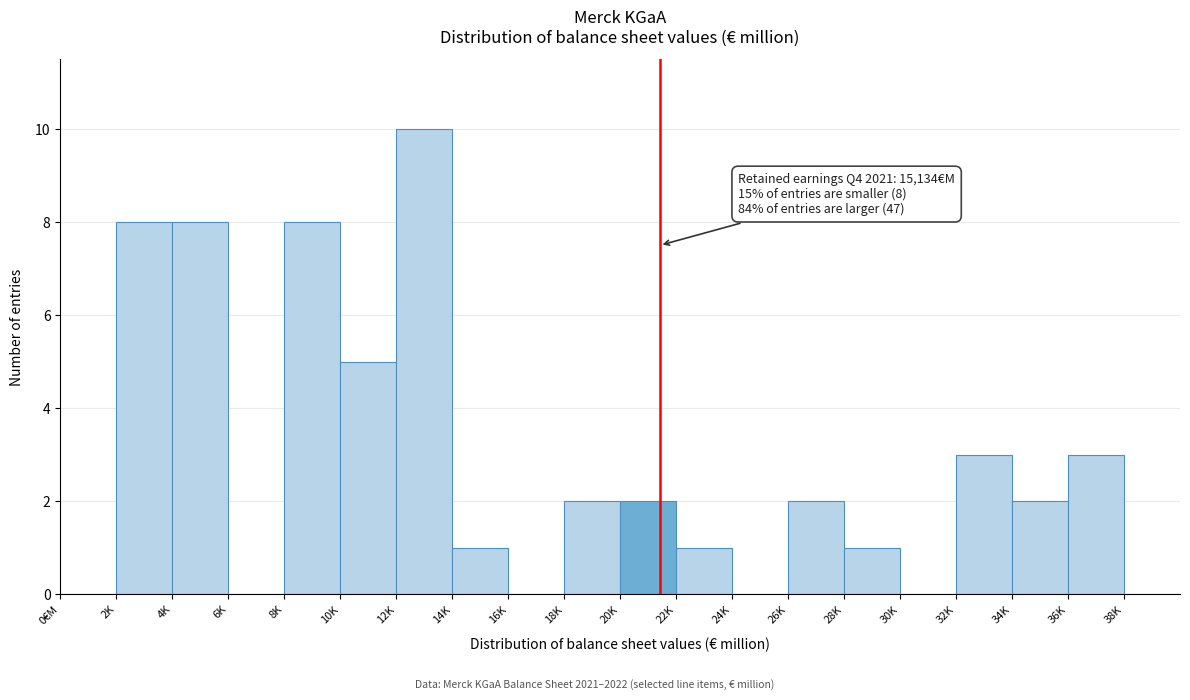

Reading left to right, list all the values displayed in this chart.

0€M=0	2K=8	4K=8	6K=0	8K=8	10K=5	12K=10	14K=1	16K=0	18K=2	20K=2	22K=1	24K=0	26K=2	28K=1	30K=0	32K=3	34K=2	36K=3	38K=0